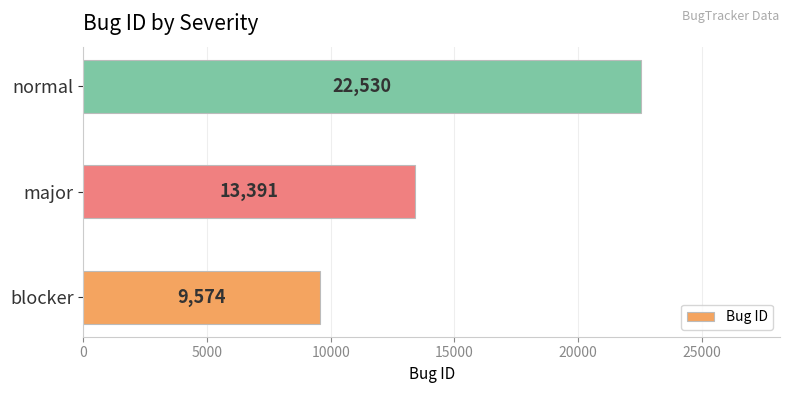

Is it true that the value at blocker is 9574?

True